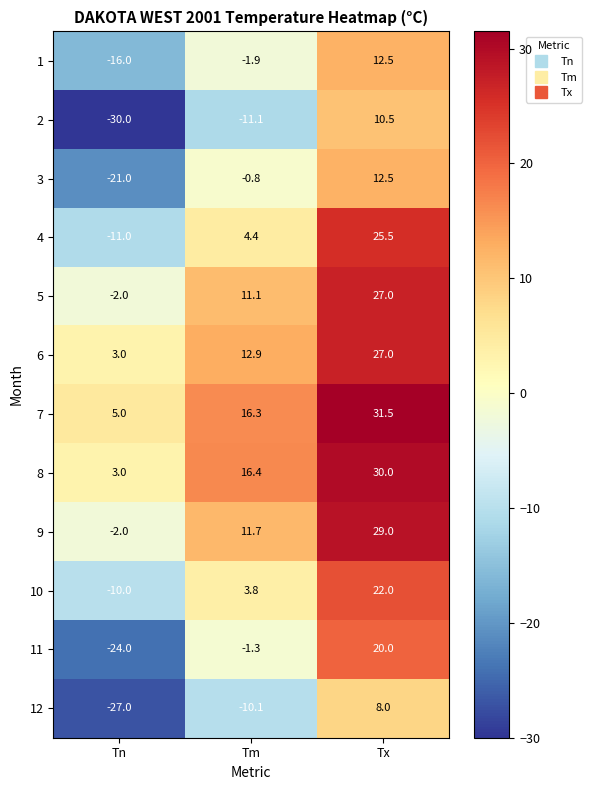

How many series are shown in this chart?

12